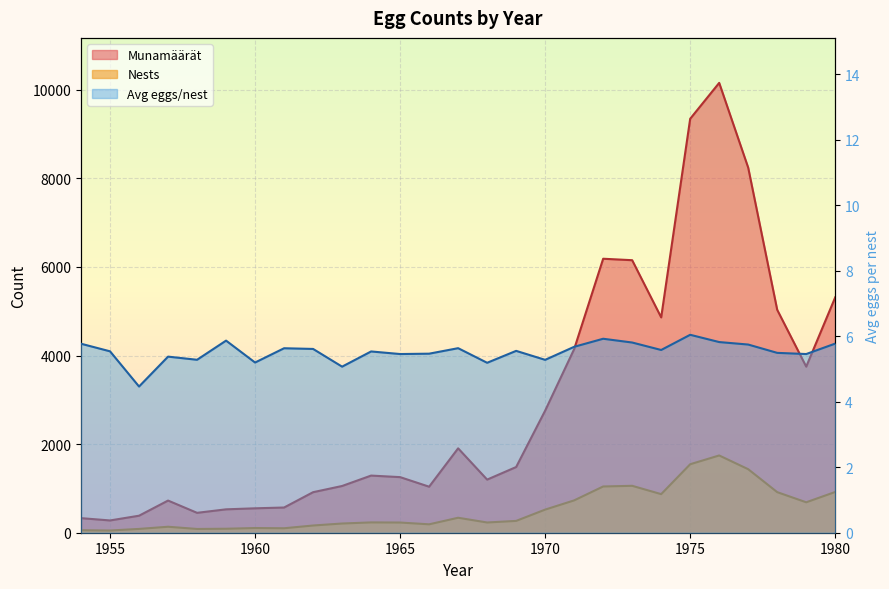

What is the greatest value displayed?

10155.0